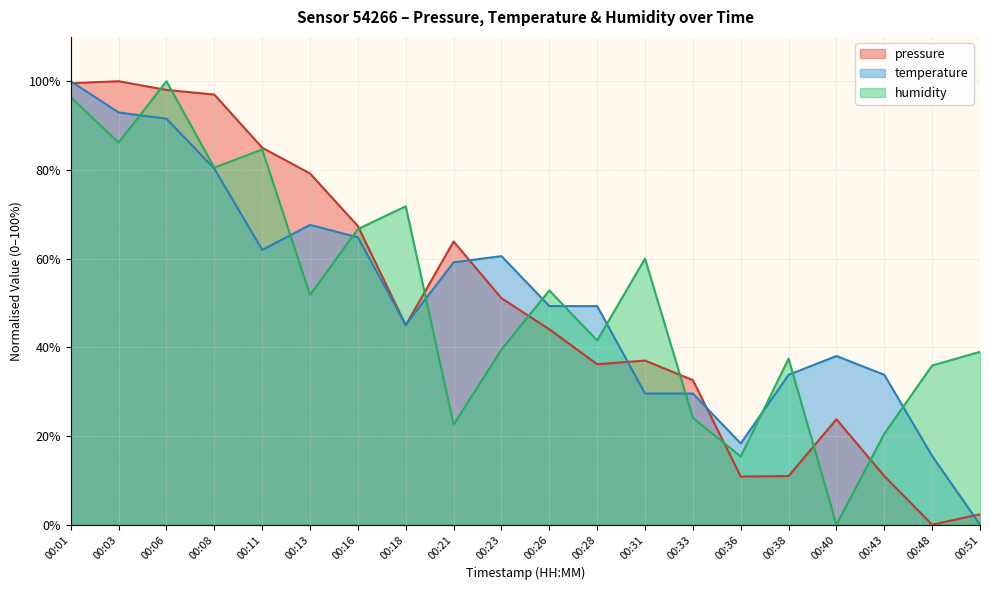

Where is the first local minimum for humidity?

00:03